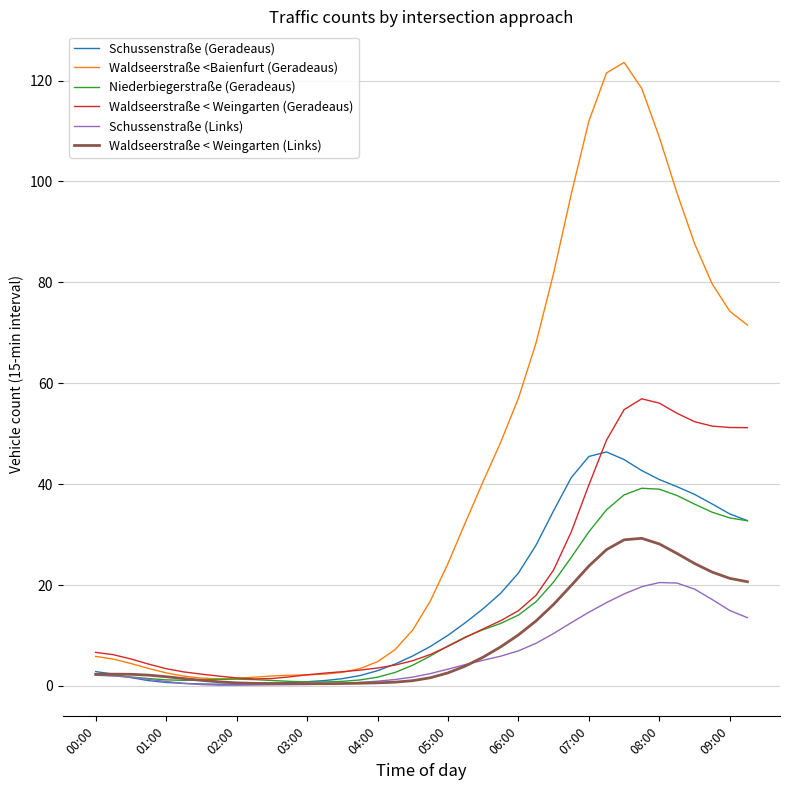

What is the greatest value displayed?

123.6